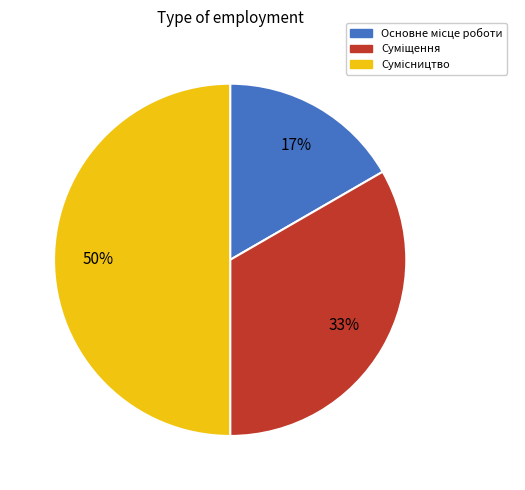

How many slices are in this pie chart?

3